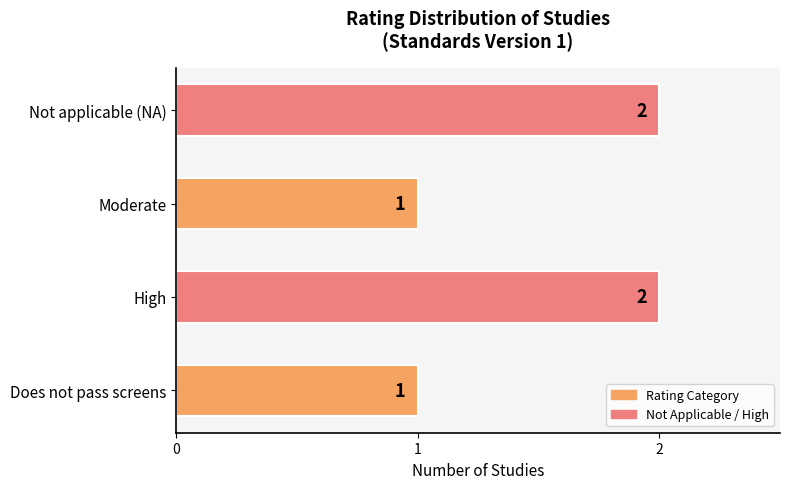

What is the minimum value shown in the chart?

1